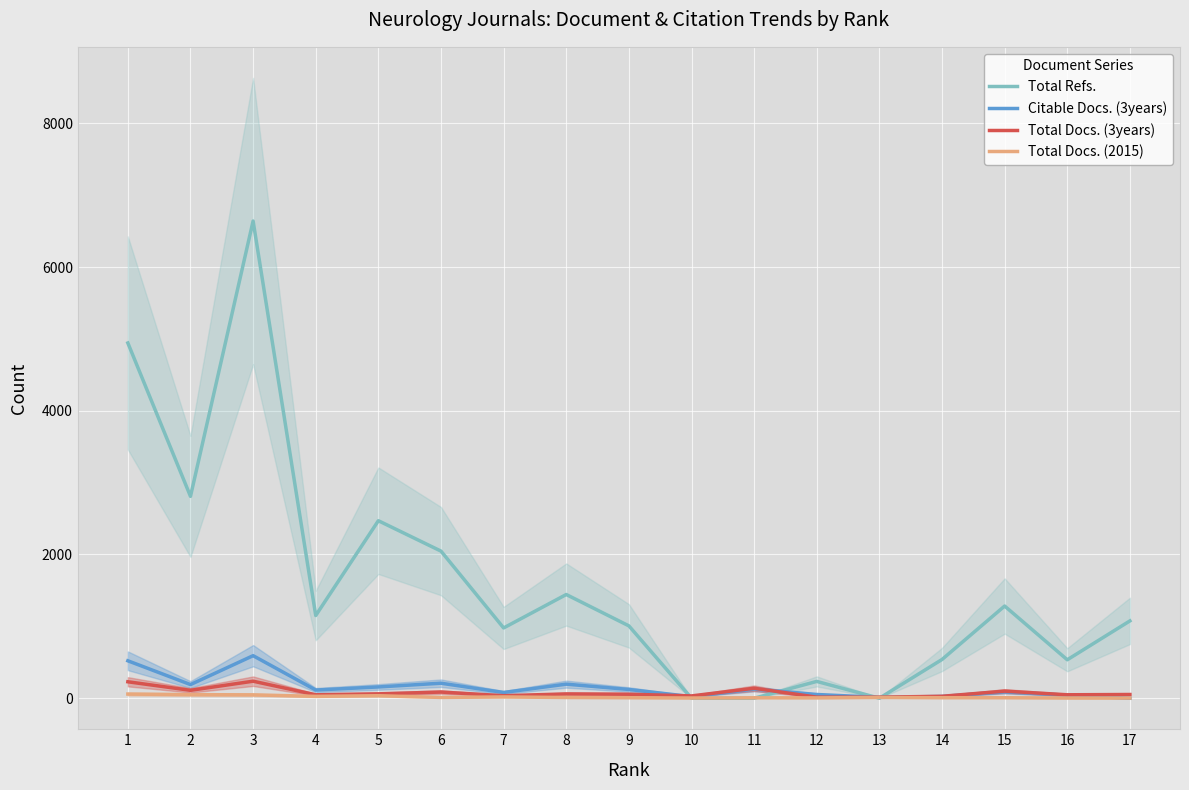

What is the minimum value for Total Docs. (2015)?

2